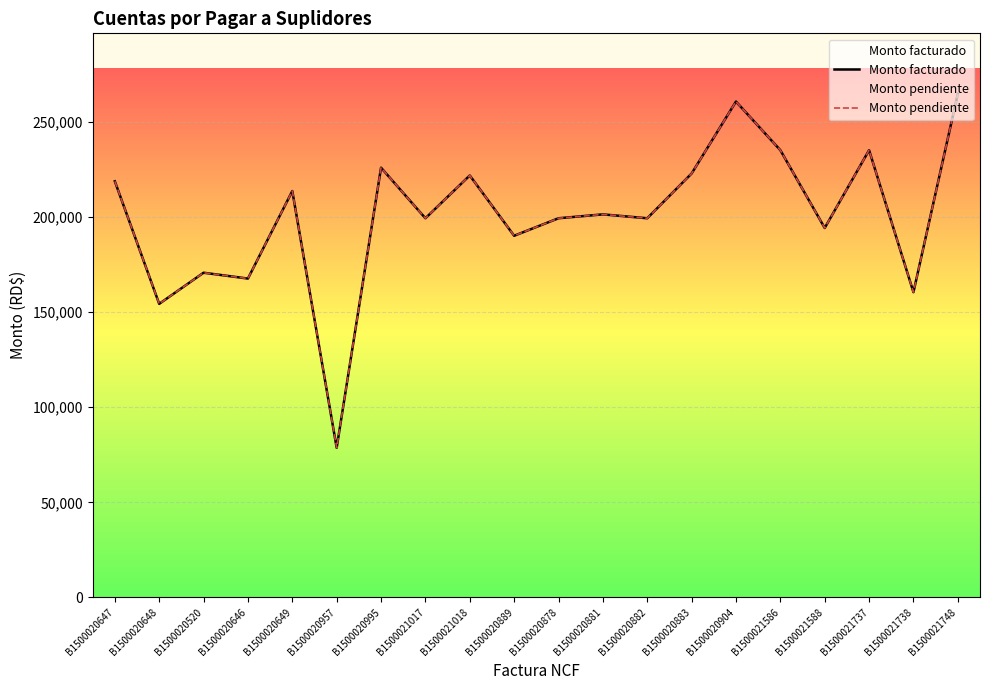

True or false: Monto facturado has more than 0 interior local peaks.

True